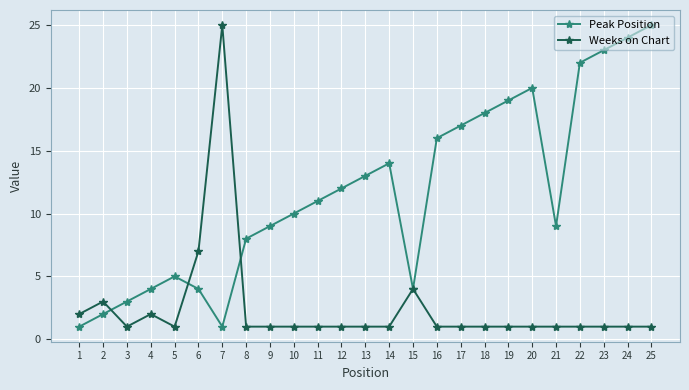

At 4, list the series in order from largest to smallest.

Peak Position, Weeks on Chart